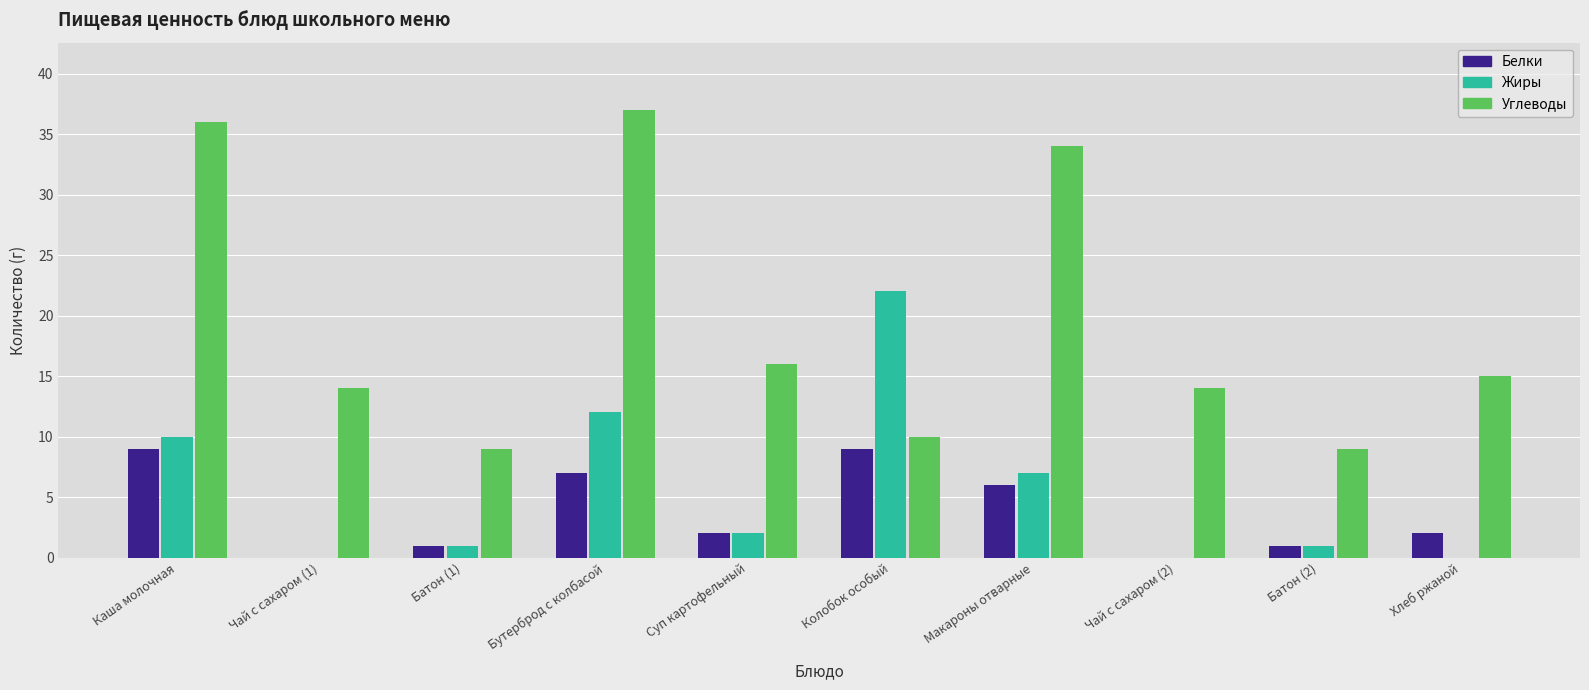

Is it true that Углеводы equals 26 at Бутерброд с колбасой?

False